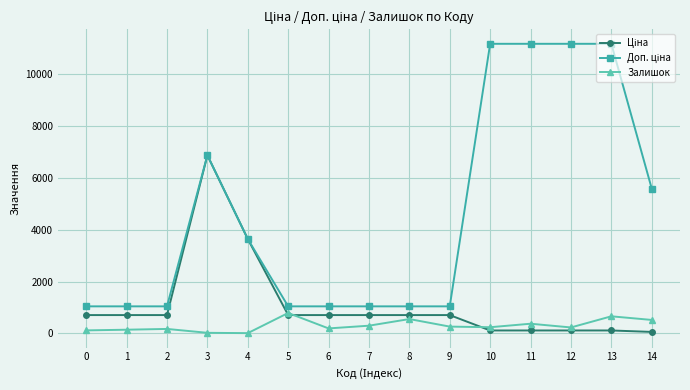

What is the minimum value shown in the chart?

9.0